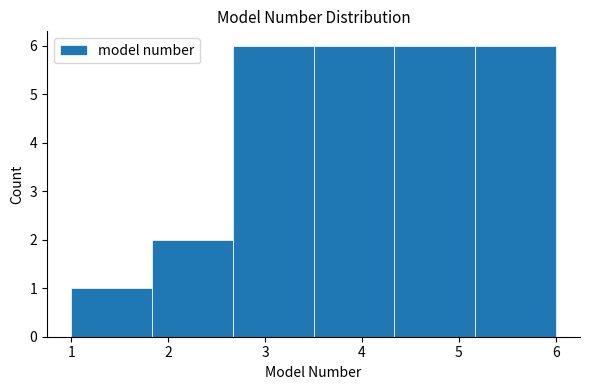

Reading left to right, list every bar in this chart as the range it spans on the x-axis followed by its height. Neither the bar edges nor the heights are printed on the chart, so give them approximately, as read against the axes.

1.0 to 1.8: 1
1.8 to 2.7: 2
2.7 to 3.5: 6
3.5 to 4.3: 6
4.3 to 5.2: 6
5.2 to 6.0: 6